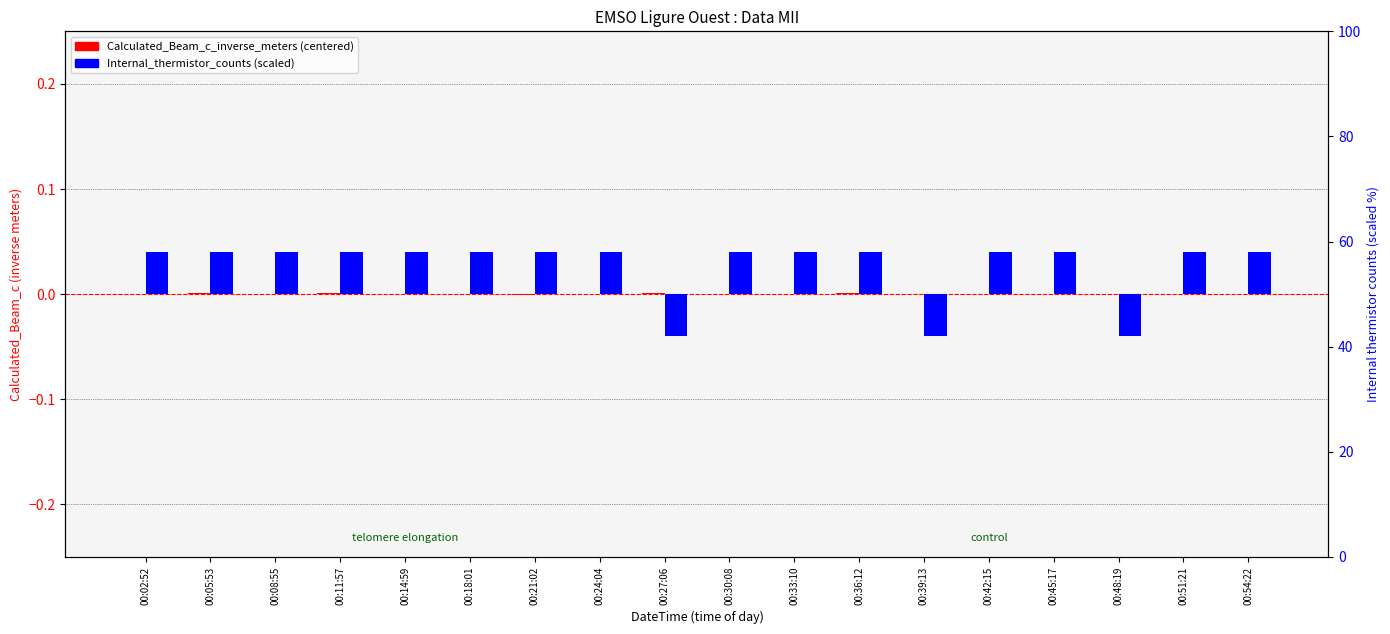

Which category has the lowest value in the Internal_thermistor_counts series?

00:27:06